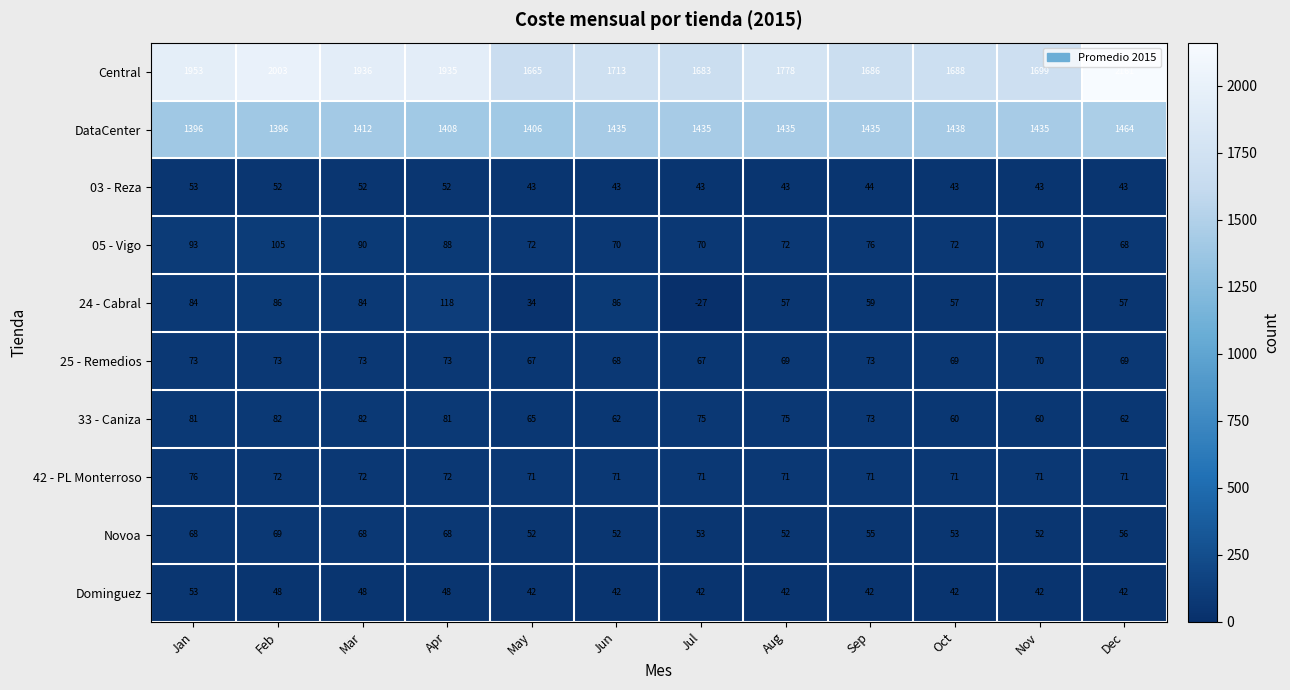

True or false: 05 - Vigo has a value of 72 at Oct.

True